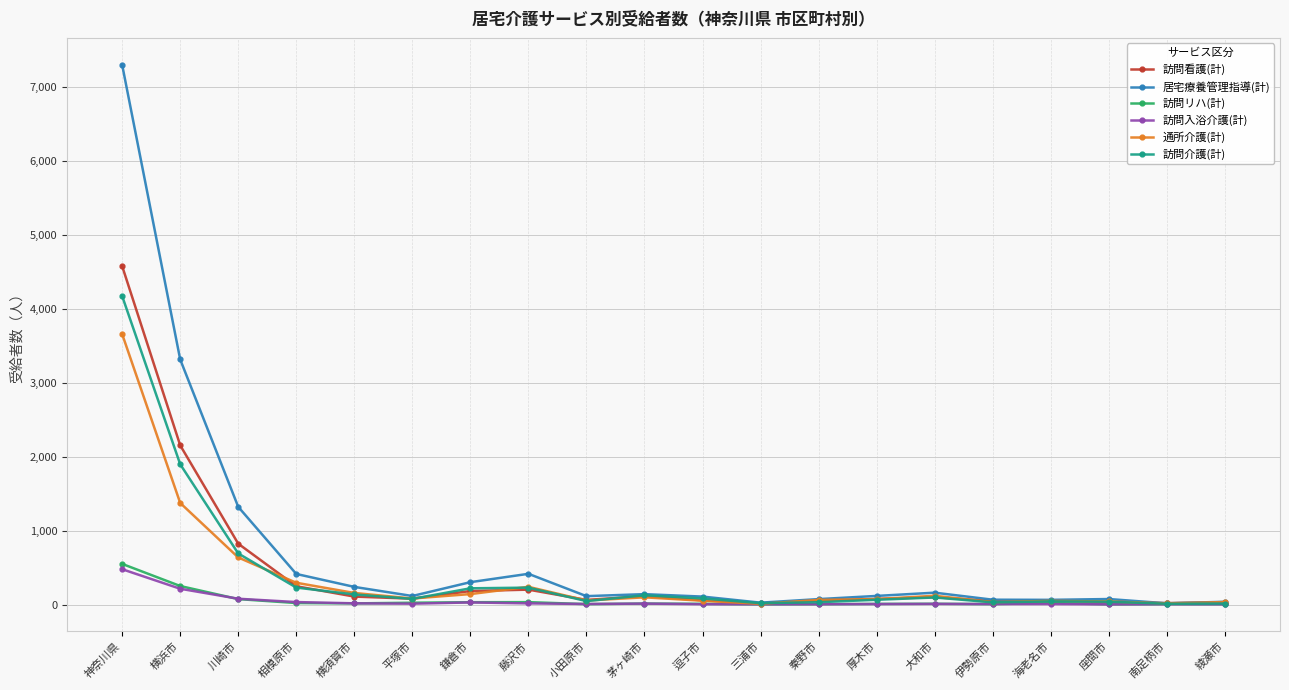

Which series has the widest spread of values?

居宅療養管理指導(計)